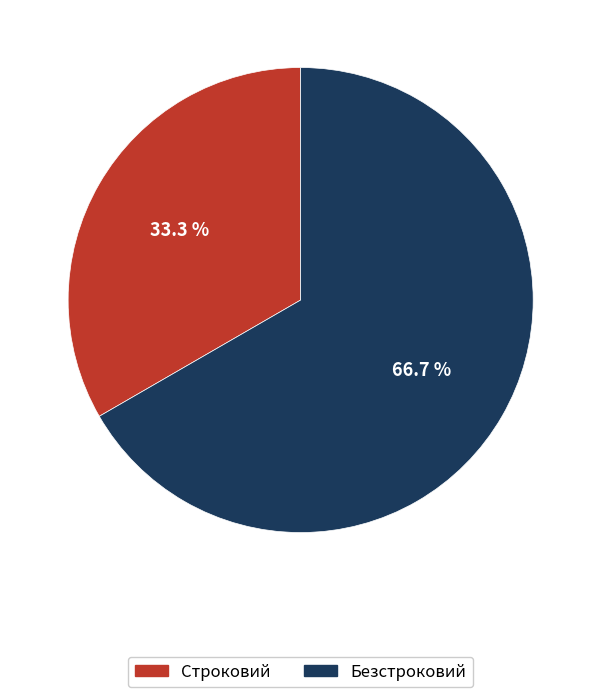

Rank the categories by value from highest to lowest.

Безстроковий, Строковий